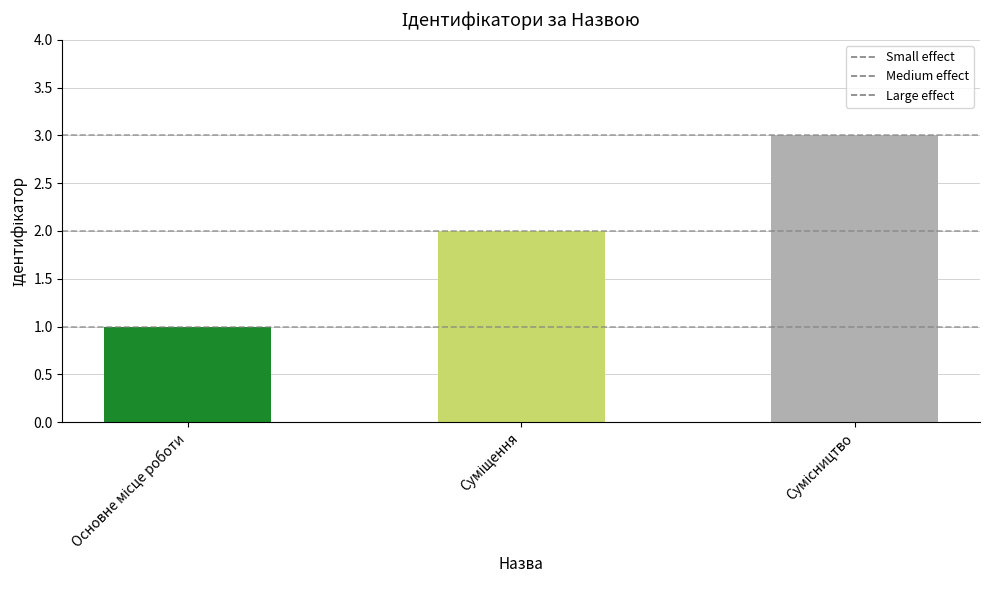

How many categories are shown in the chart?

3